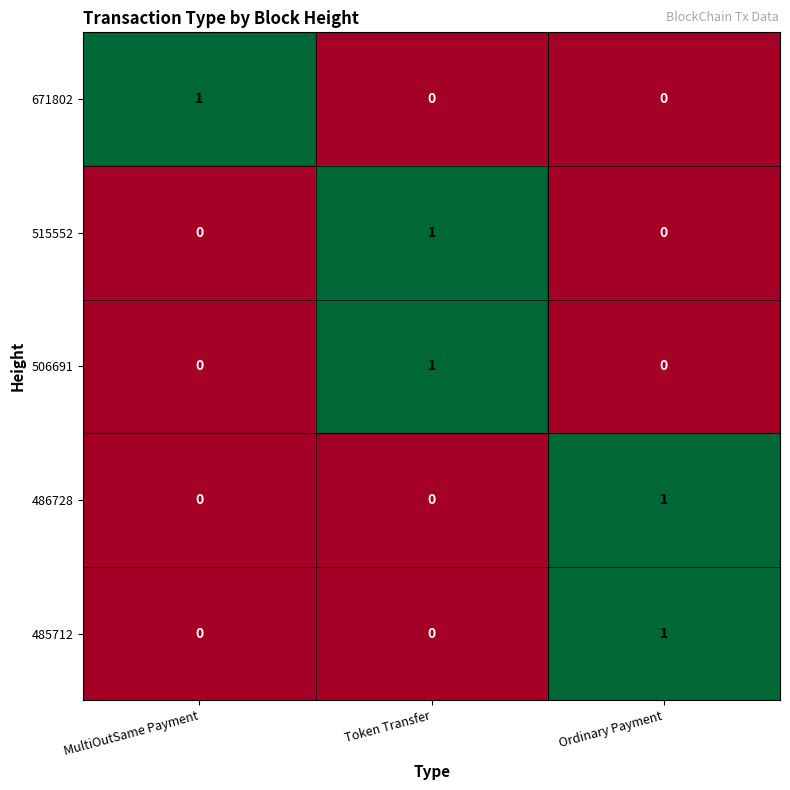

The value of 486728 at MultiOutSame Payment is 0. True or false?

True